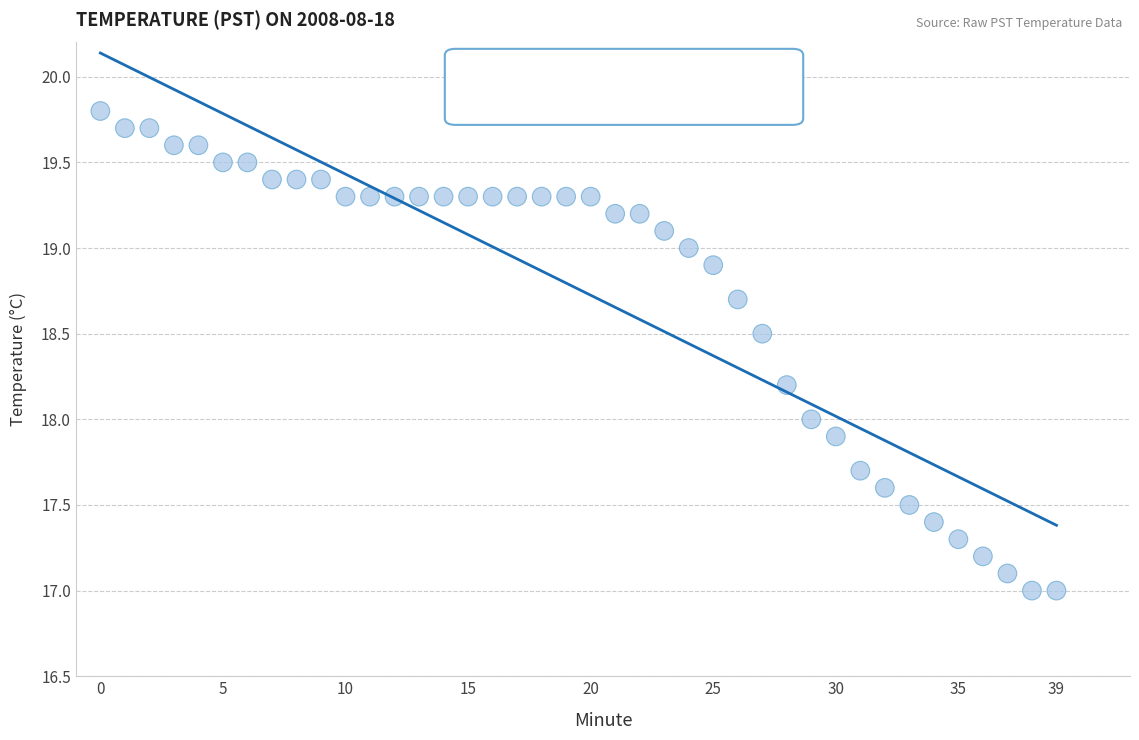

What is the range of Y values (max minus min)?

2.8